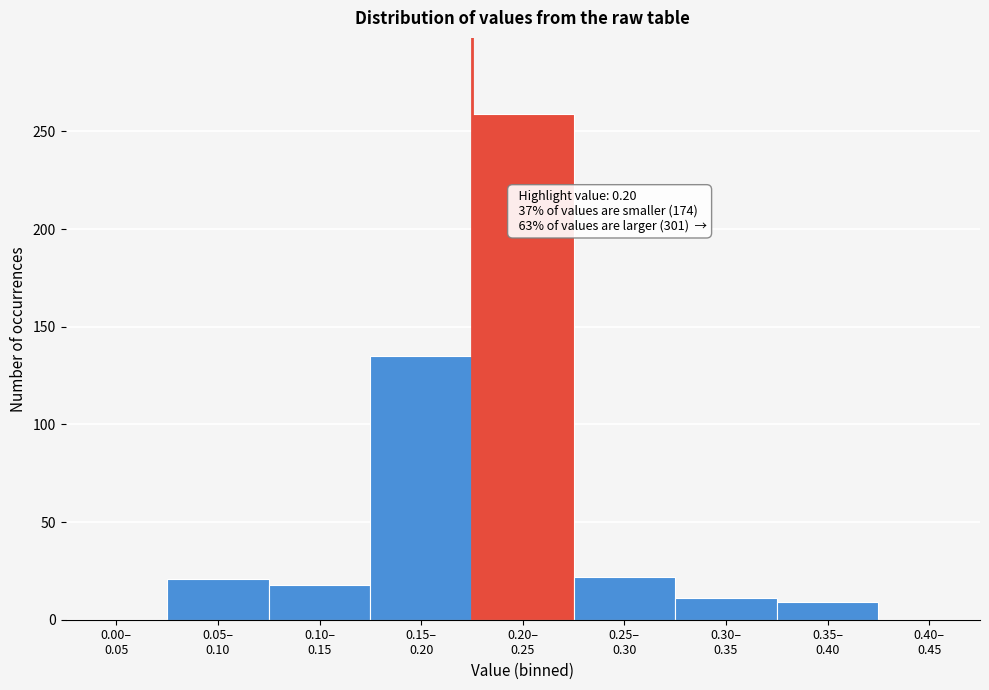

What is the sum of all values?

475